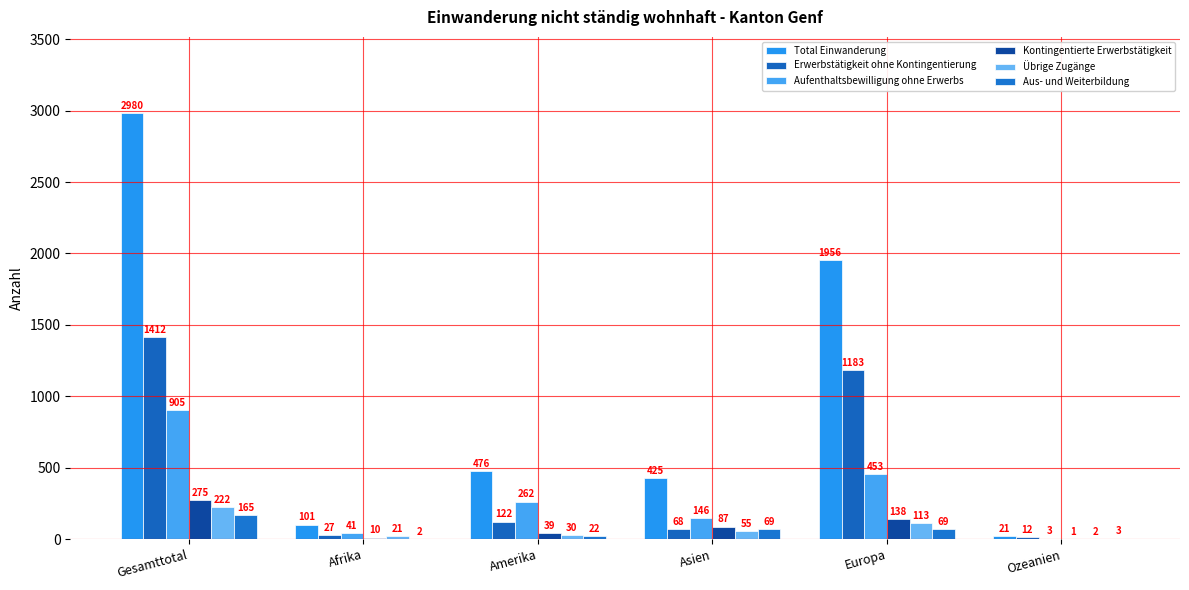

What is the difference between the second highest and second lowest values in the Erwerbstätigkeit ohne Kontingentierung series?

1156